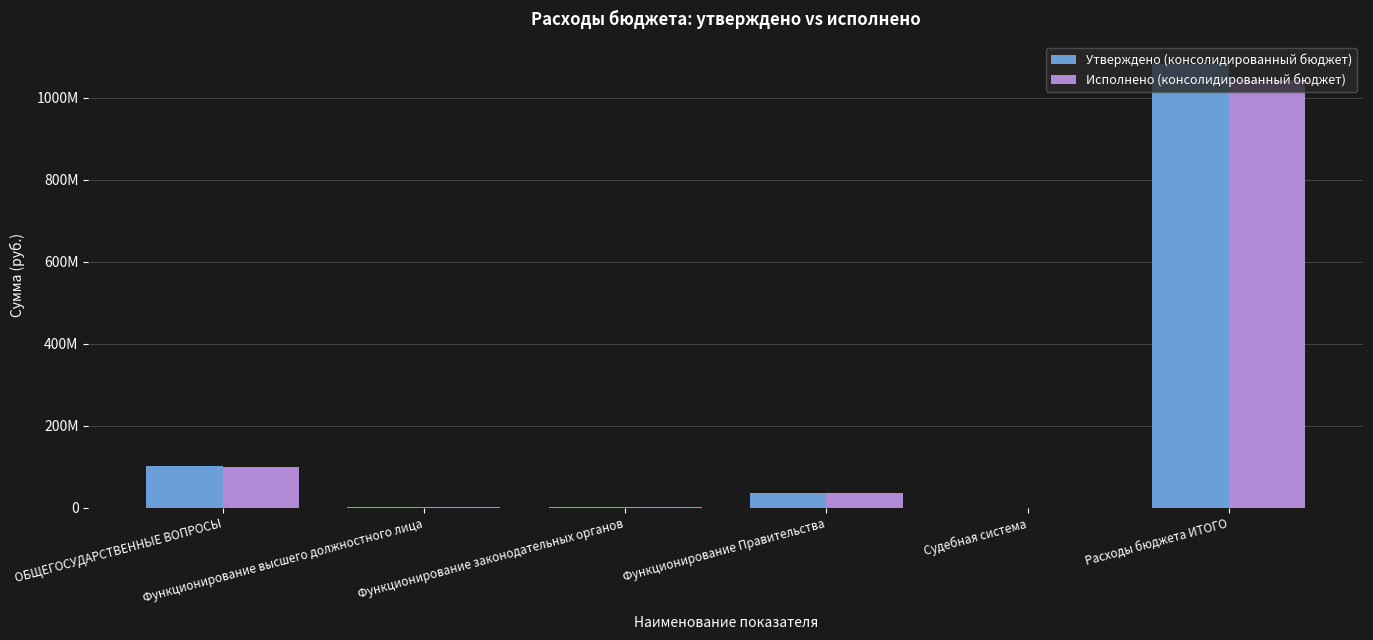

What is the label of the 2nd bar from the right?

Судебная система